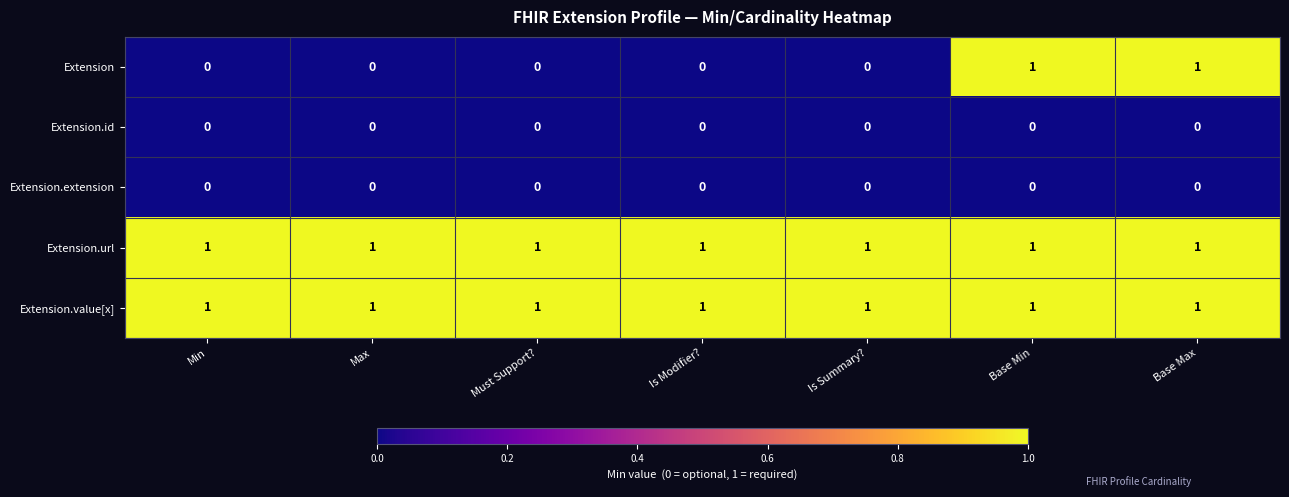

Which series has the largest range (max minus min)?

Extension